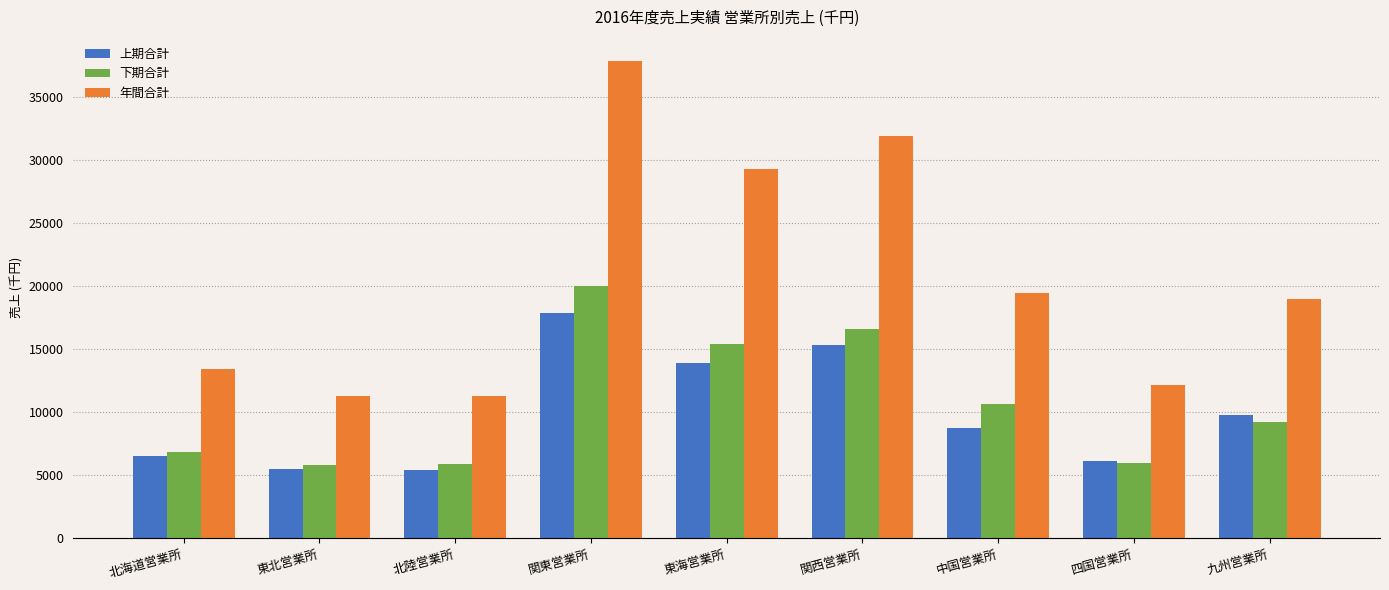

The value of 年間合計 at 東海営業所 is 29260. True or false?

True